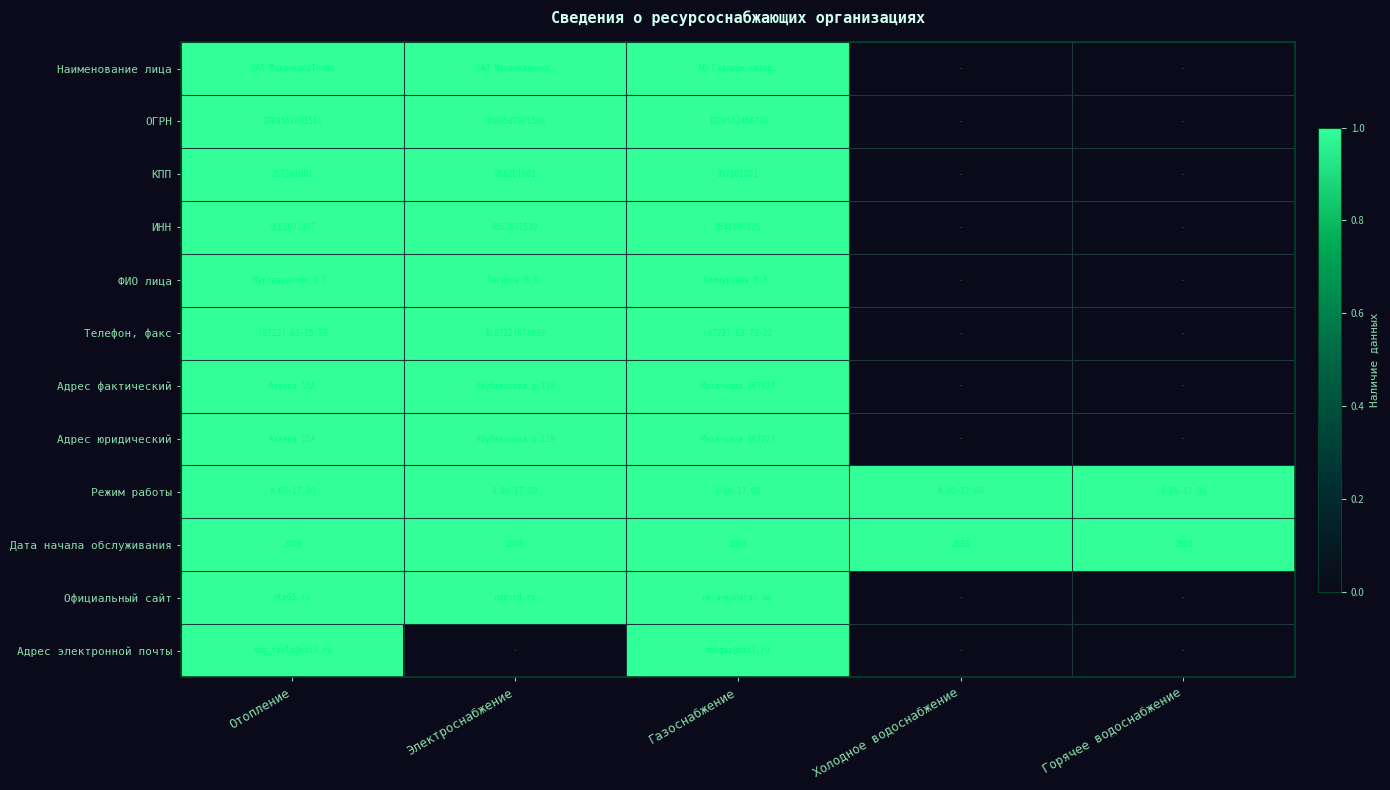

What is the total value across all series at Горячее водоснабжение?

2